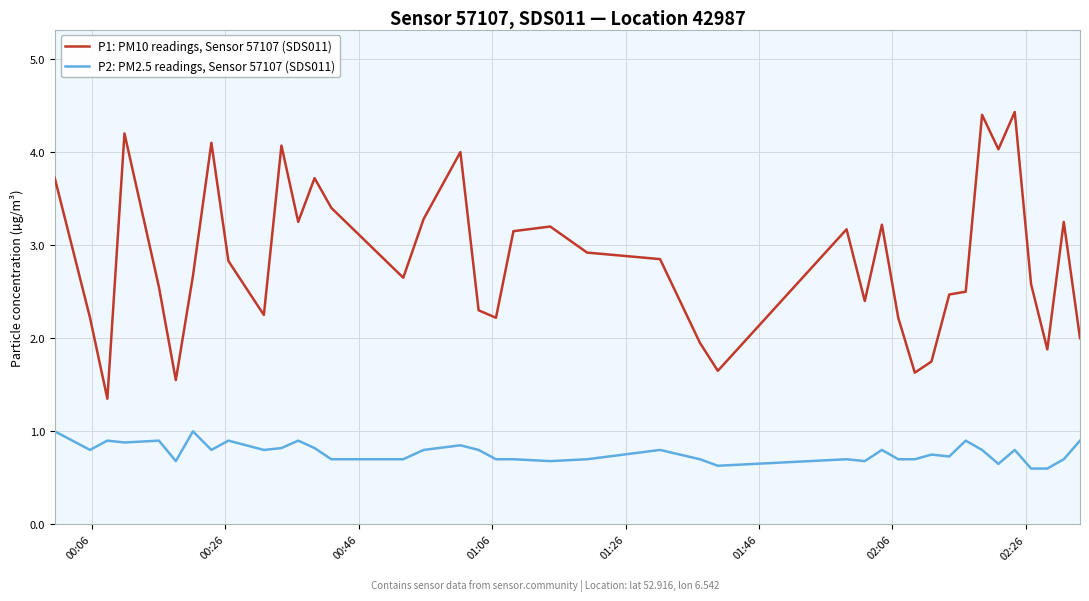

True or false: P2: PM2.5 readings, Sensor 57107 (SDS011) and P1: PM10 readings, Sensor 57107 (SDS011) intersect in this chart.

False